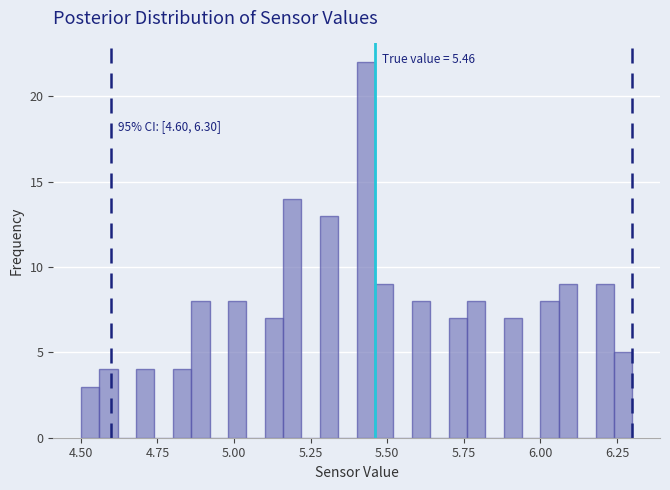

Around what value on the x-axis is the tallest bar? Give the approximate position of its centre, as read against the axis.

5.45